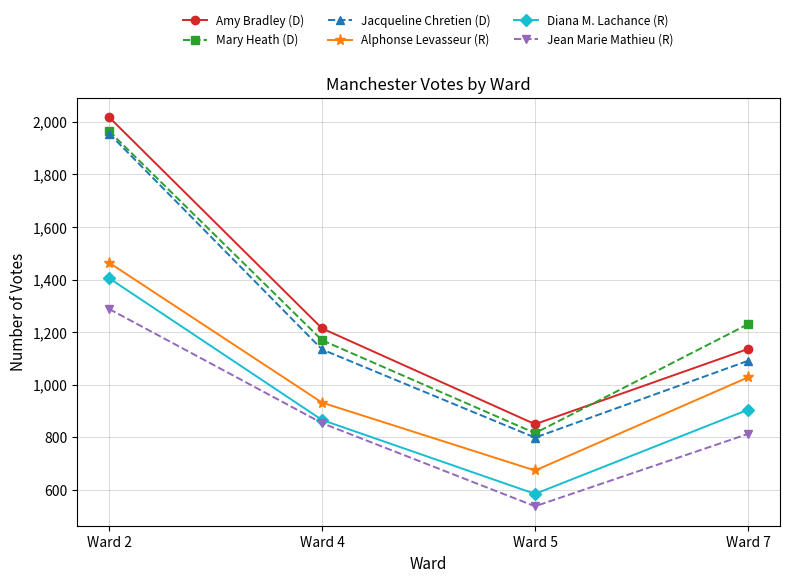

How many lines are shown in the chart?

6